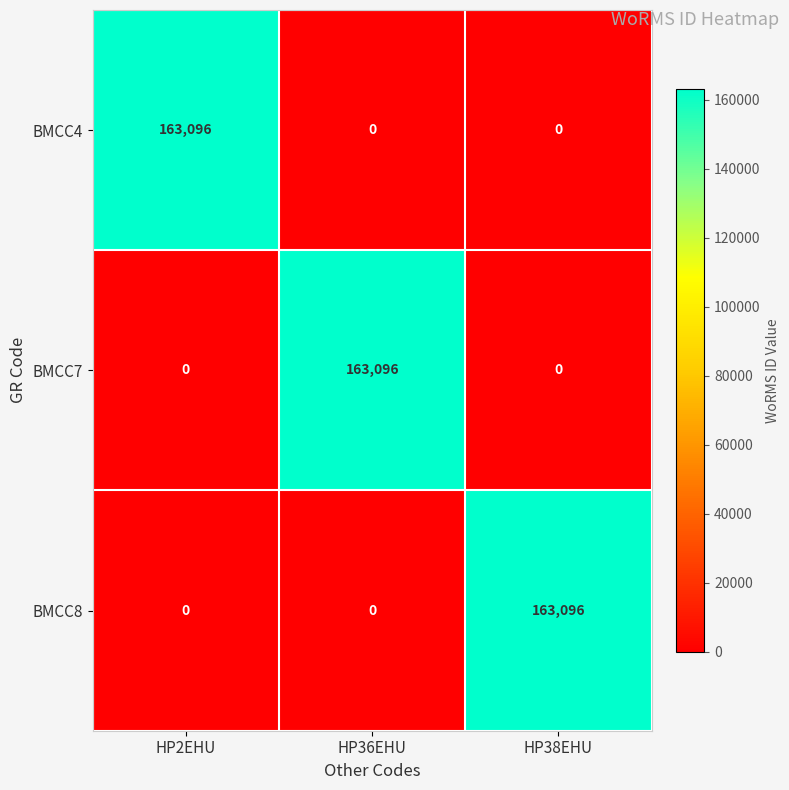

Reading left to right, what are all the values shown in this chart?

BMCC4: HP2EHU=163096	HP36EHU=0	HP38EHU=0
BMCC7: HP2EHU=0	HP36EHU=163096	HP38EHU=0
BMCC8: HP2EHU=0	HP36EHU=0	HP38EHU=163096